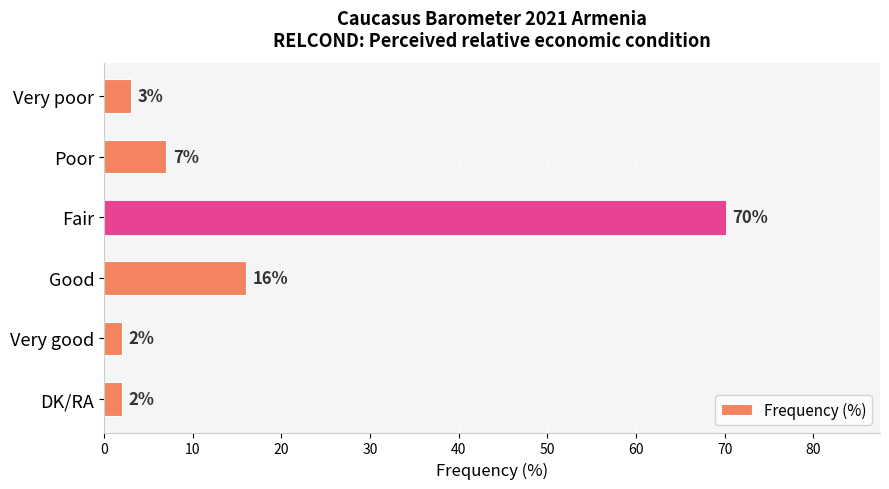

Reading top to bottom, extract all data points from this chart.

Very poor=3	Poor=7	Fair=70	Good=16	Very good=2	DK/RA=2